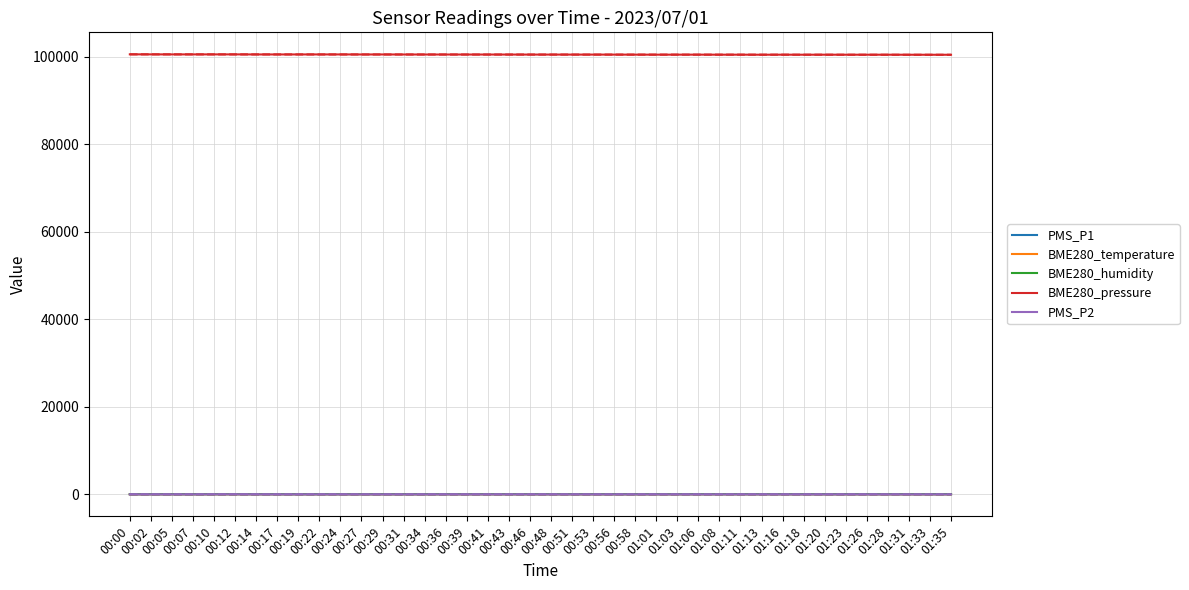

True or false: BME280_pressure and BME280_temperature intersect in this chart.

False